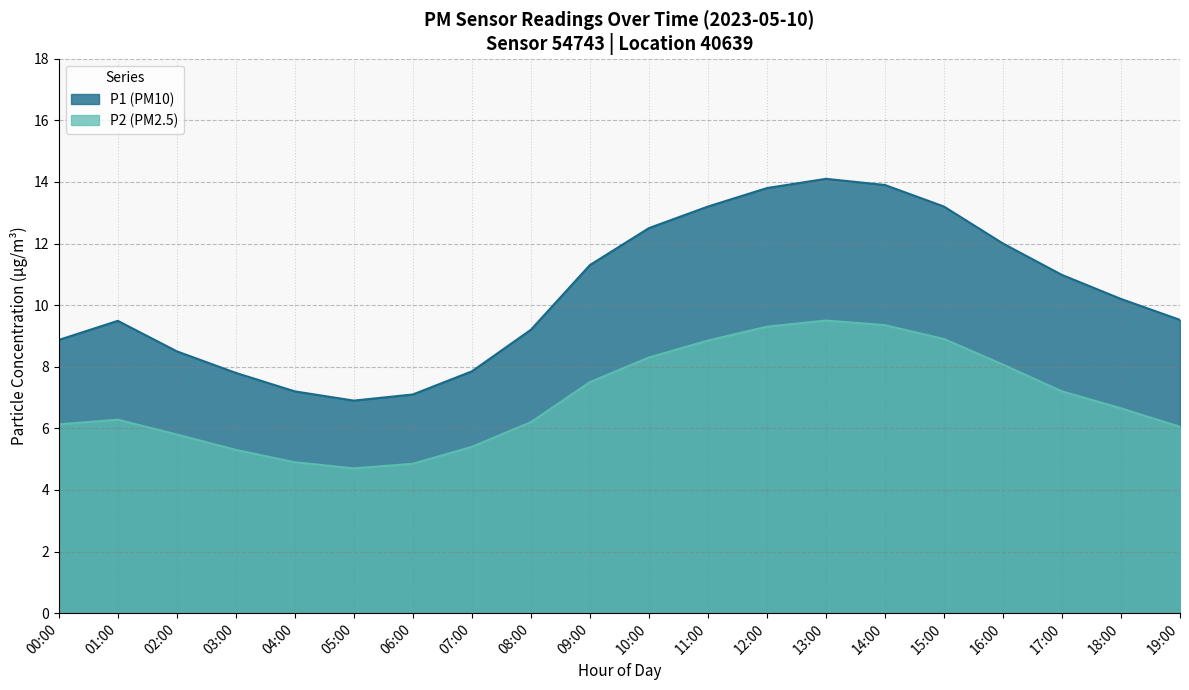

What is the average value of the P1 series?

10.3